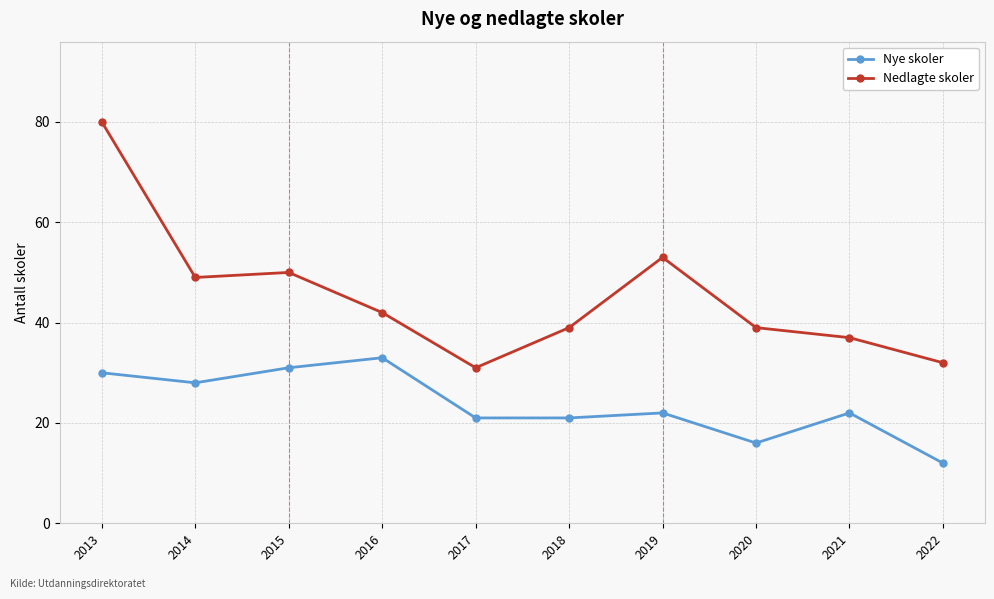

Reading left to right, transcribe all the data shown in this chart.

Nye skoler: 2013=30	2014=28	2015=31	2016=33	2017=21	2018=21	2019=22	2020=16	2021=22	2022=12
Nedlagte skoler: 2013=80	2014=49	2015=50	2016=42	2017=31	2018=39	2019=53	2020=39	2021=37	2022=32